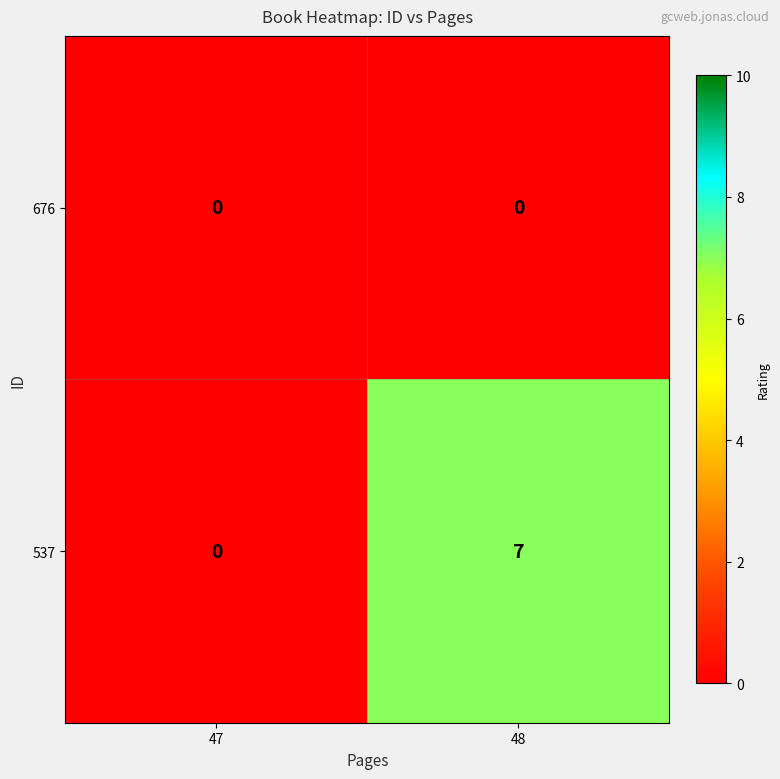

The 537 series shows -3 at 47. True or false?

False